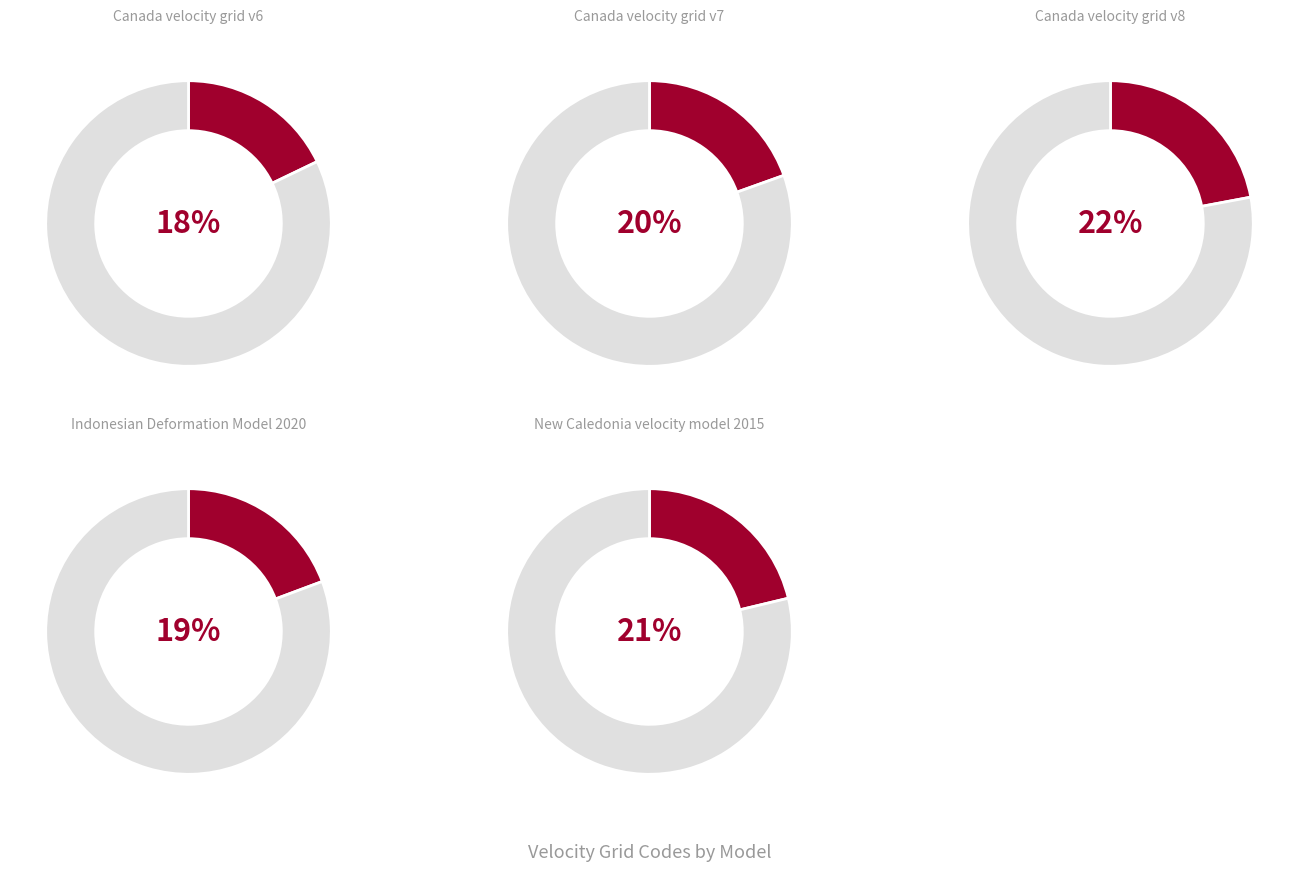

To the nearest percent, what is the average slice percentage?

20%